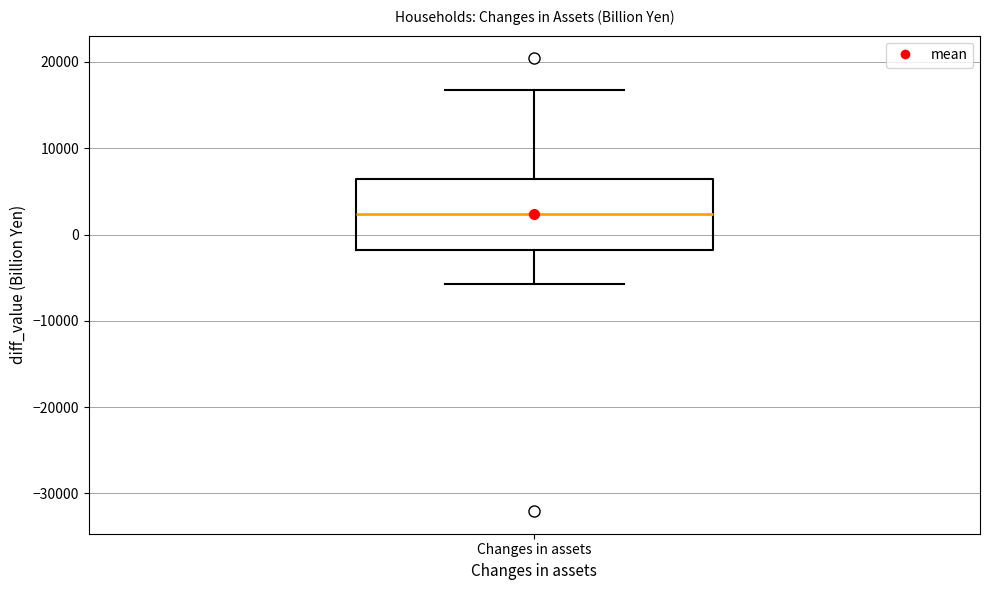

Transcribe this box plot: give where the median line is, the range the box spans, and where the two whiskers end, as read against the y-axis. The values are not printed on the chart, so give them approximately, as read against the axis.

median 2000, box -2000 to 6000, whiskers -6000 to 17000